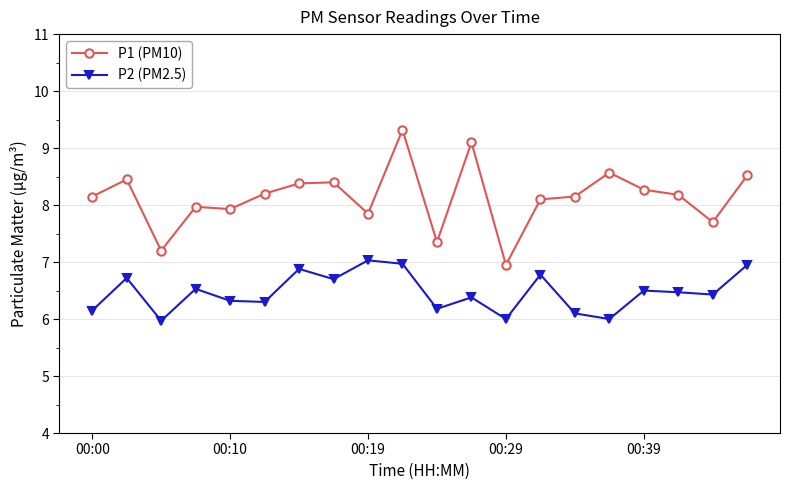

What is the maximum value shown in the chart?

9.3